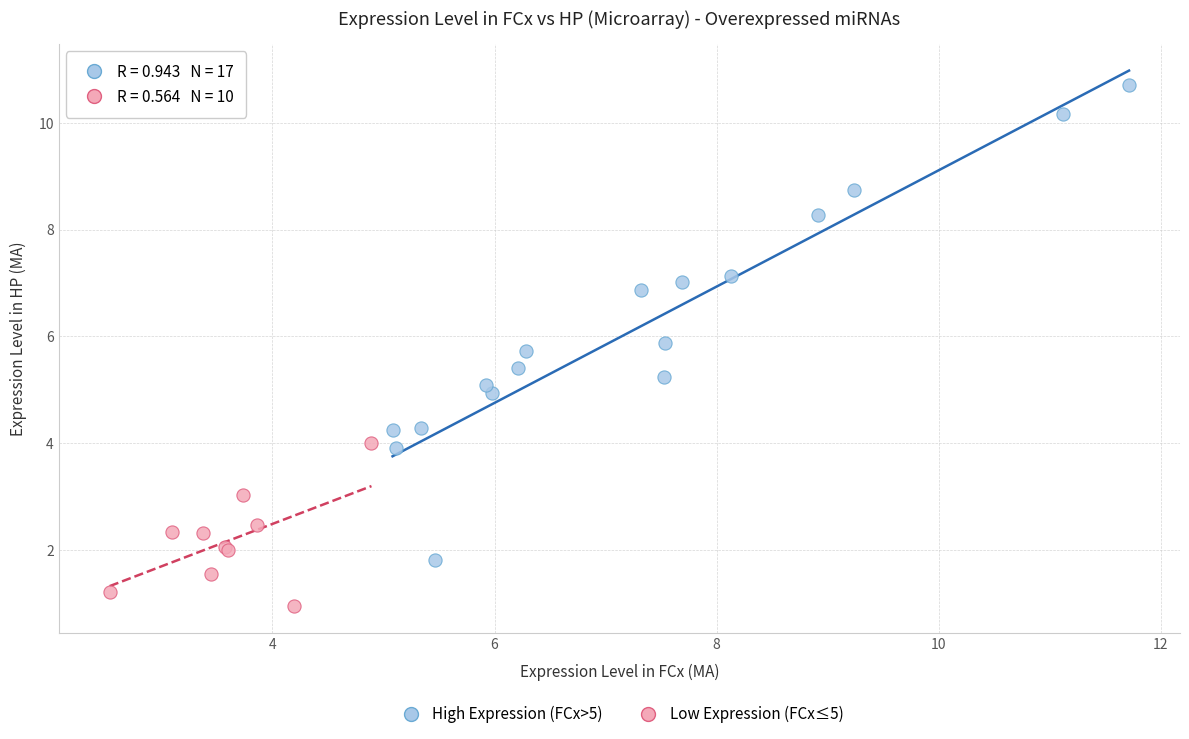

Which series has the widest spread of Y values?

High Expression (FCx>5)